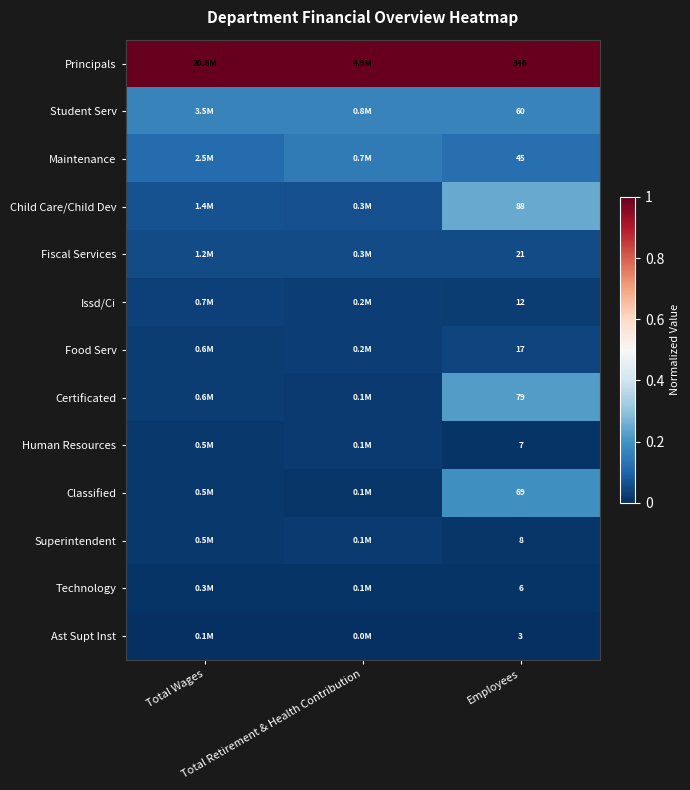

The value of Principals at Employees is 1.0. True or false?

True